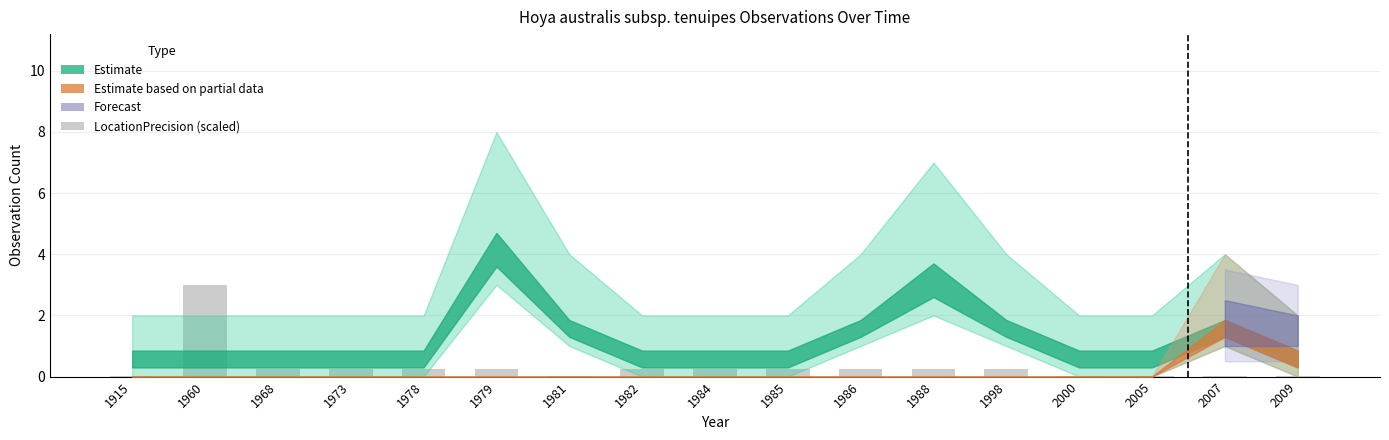

What is the greatest value displayed?

3.0